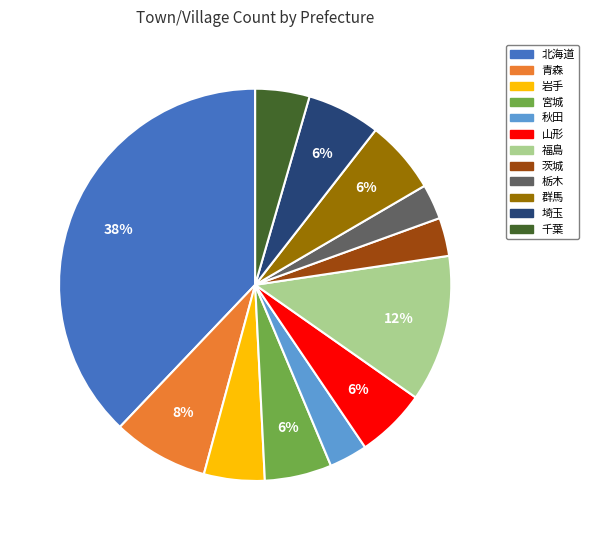

Which has a higher value, 群馬 or 福島?

福島